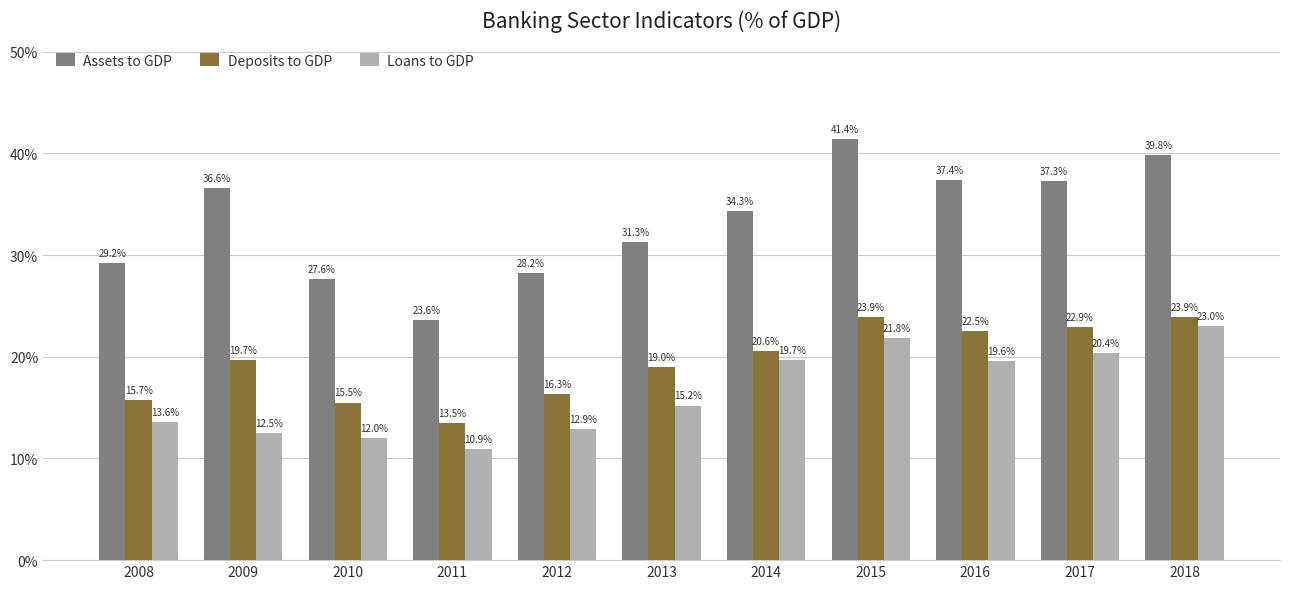

What is the difference between the highest and lowest values at 2010?

15.6